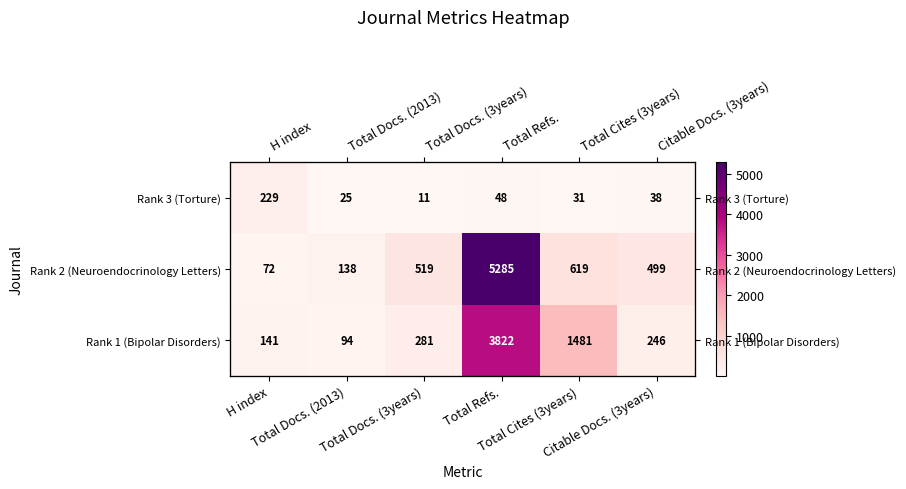

At which category does the chart reach its peak across all series?

Total Refs.